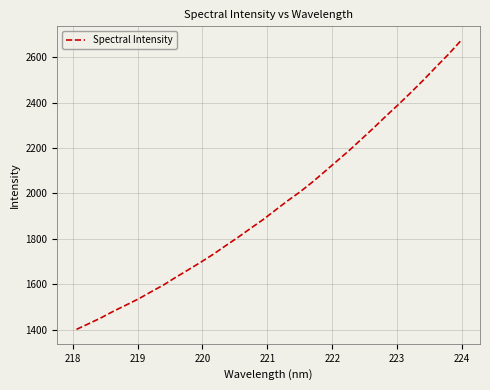

What is the minimum value shown in the chart?

1401.1